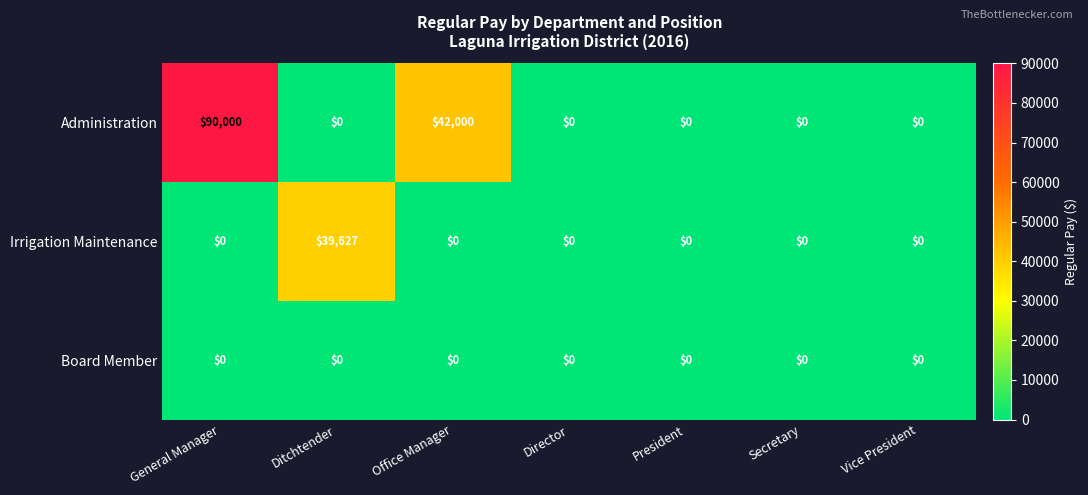

How many categories are shown in the chart?

7